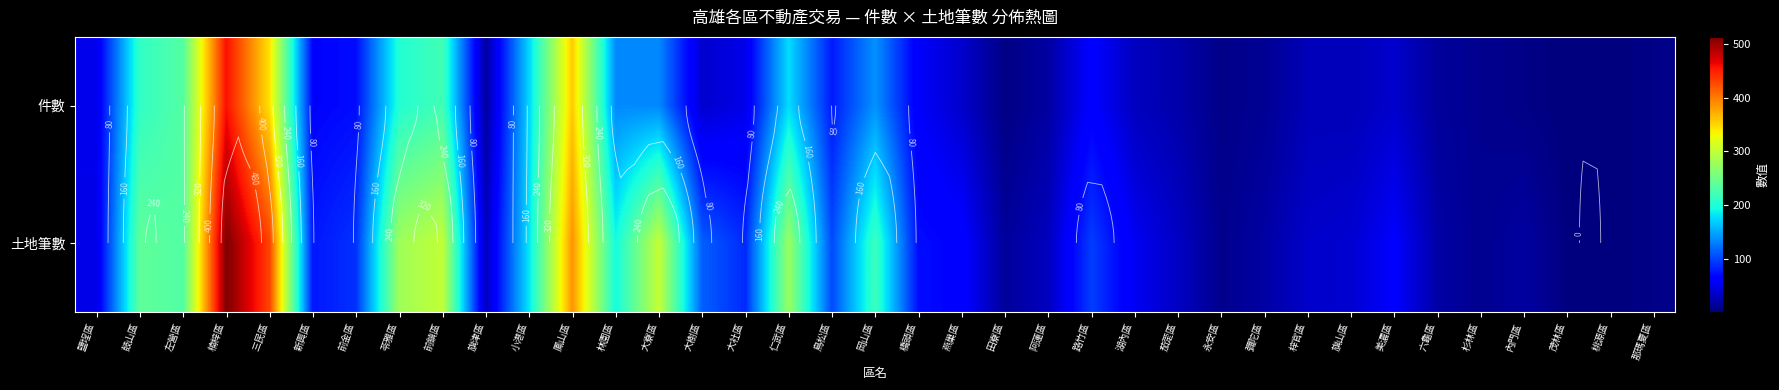

Which has a higher value, 茄萣區 or 美濃區?

美濃區